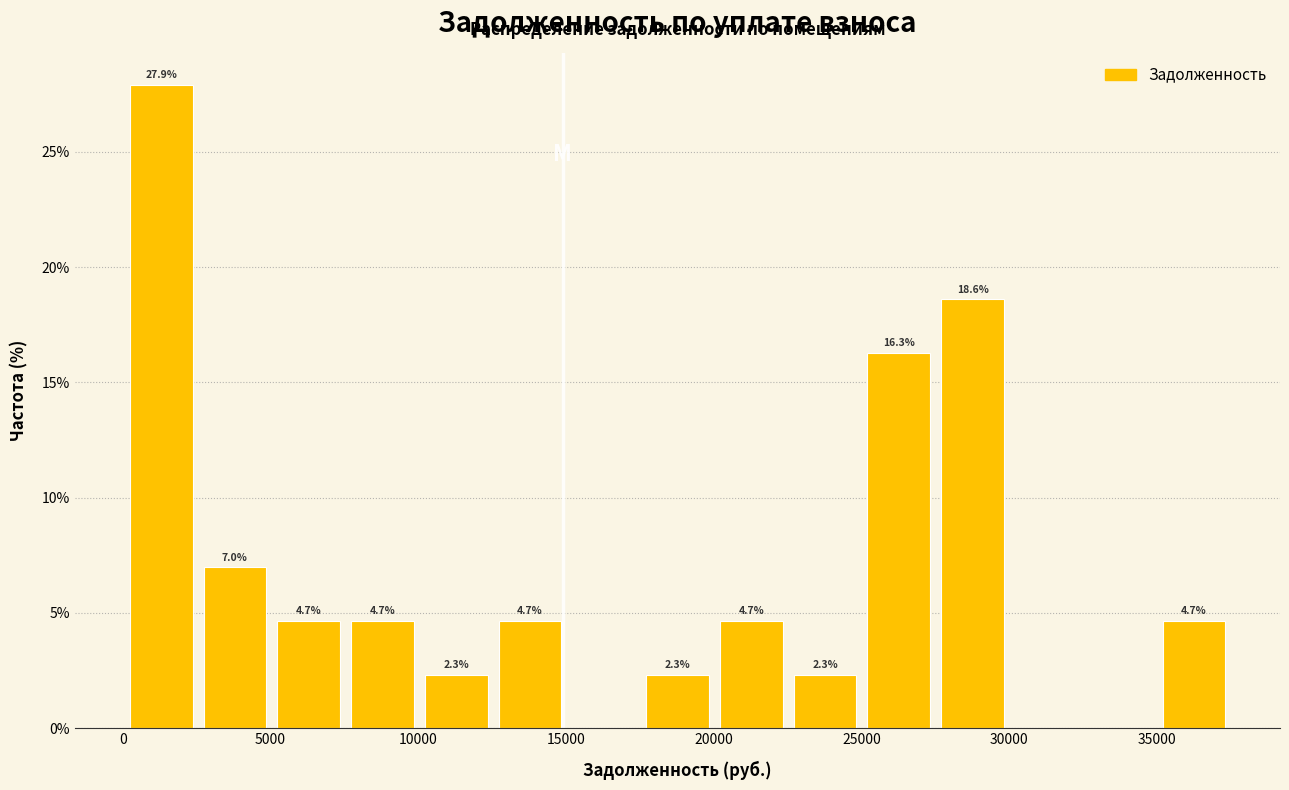

Which range on the x-axis has the tallest bar?

0 to 2500